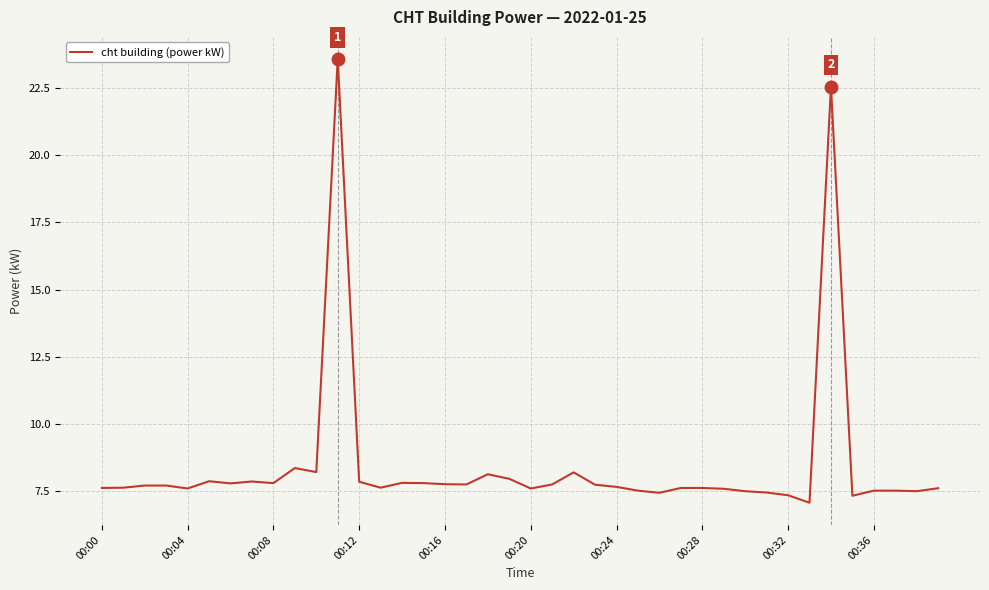

What is the difference between the maximum and minimum values?

16.5